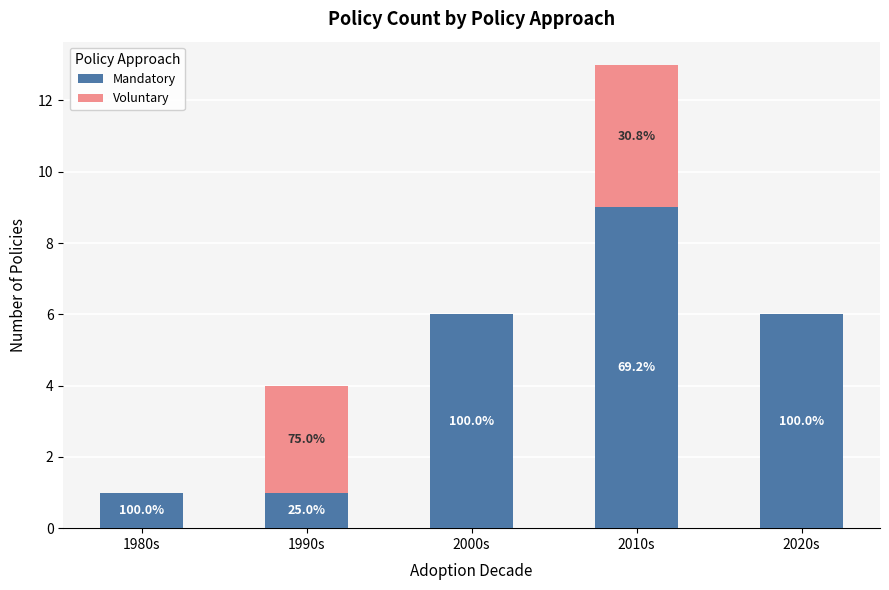

Are the bars horizontal?

No